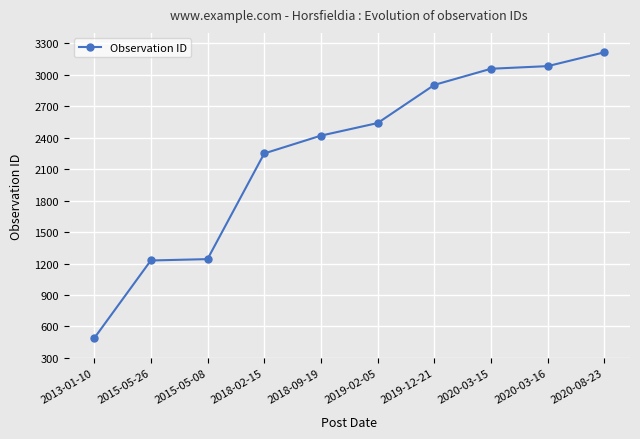

What is the label of the 5th point from the right?

2019-02-05